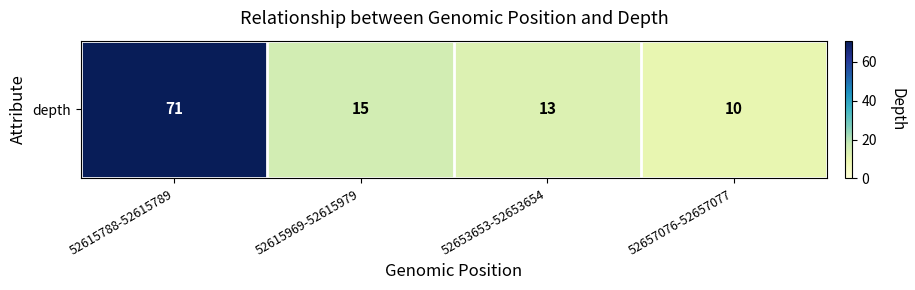

What is the ratio of the value at 52615969-52615979 to the value at 52657076-52657077?

1.5